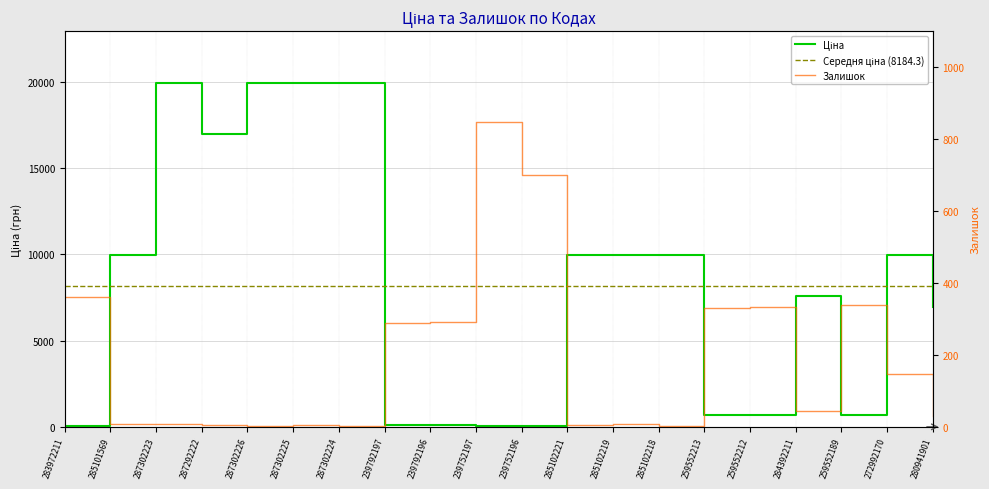

What position from the right is 287302226?

16